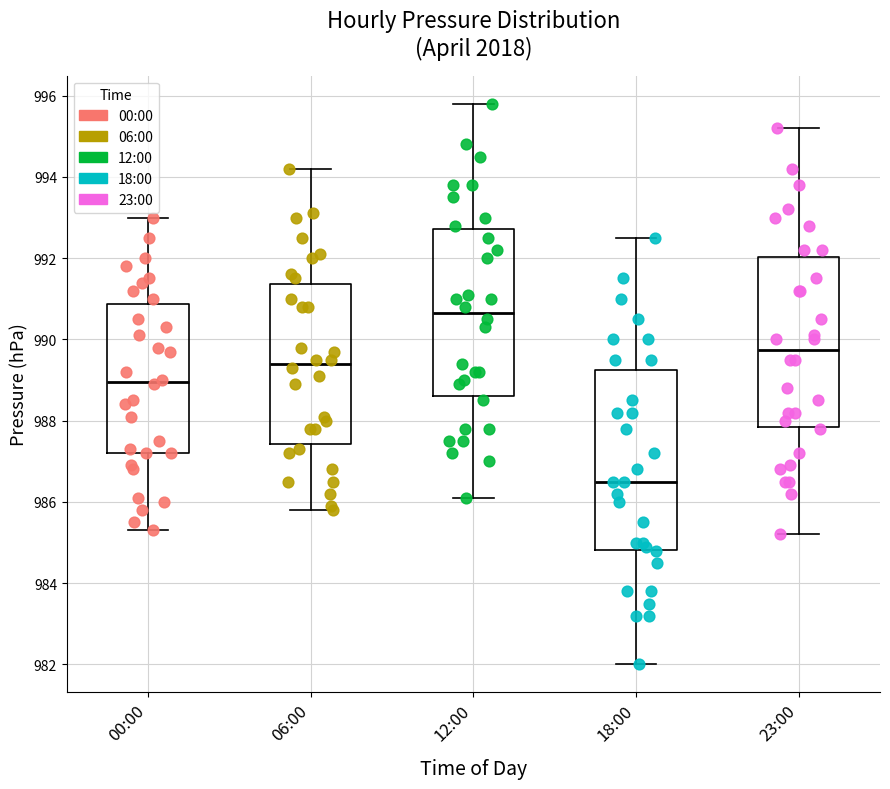

Which box has the highest median line?

12:00